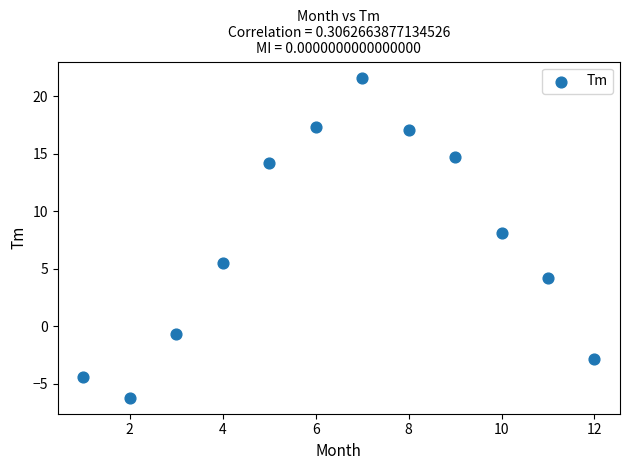

What is the range of Y values (max minus min)?

27.8